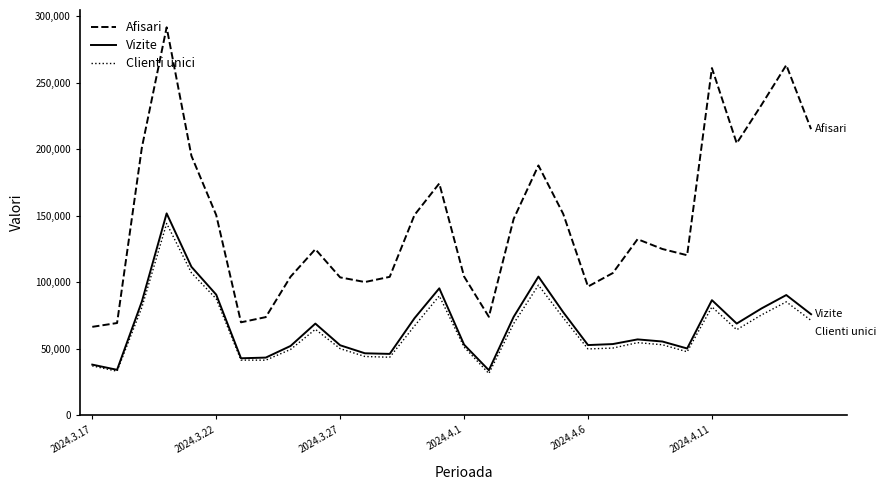

Which series has the widest spread of values?

Afisari